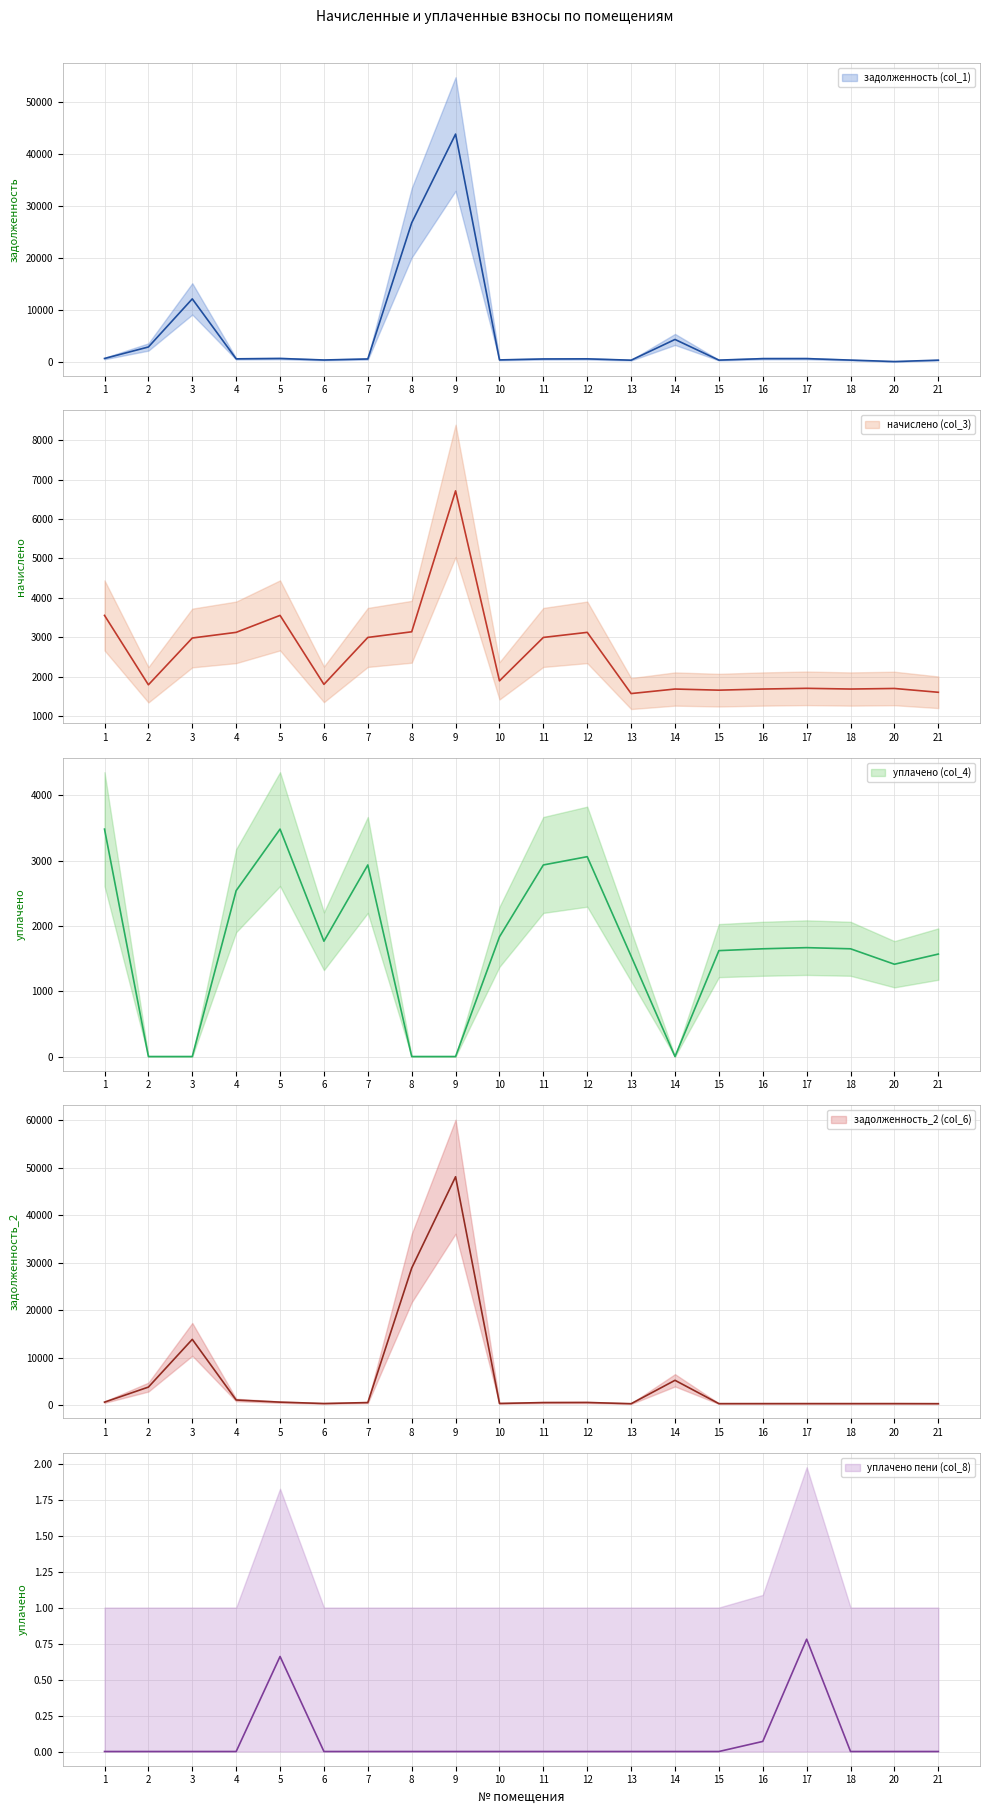

List the series in order of their peak value, lowest first.

уплачено пени (col_8), уплачено (col_4), начислено (col_3), задолженность (col_1), задолженность_2 (col_6)